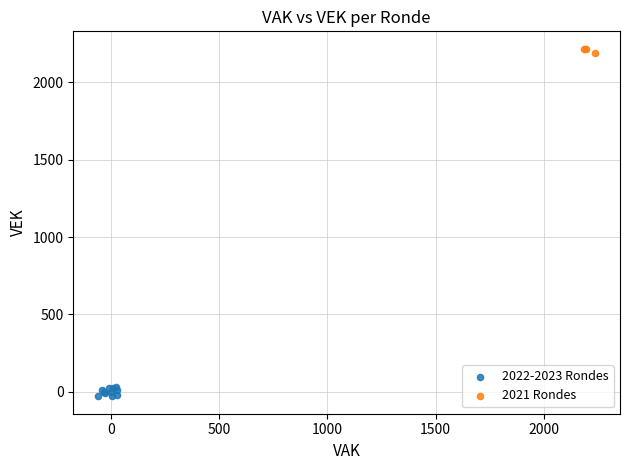

Which series has the widest spread of Y values?

2022-2023 Rondes